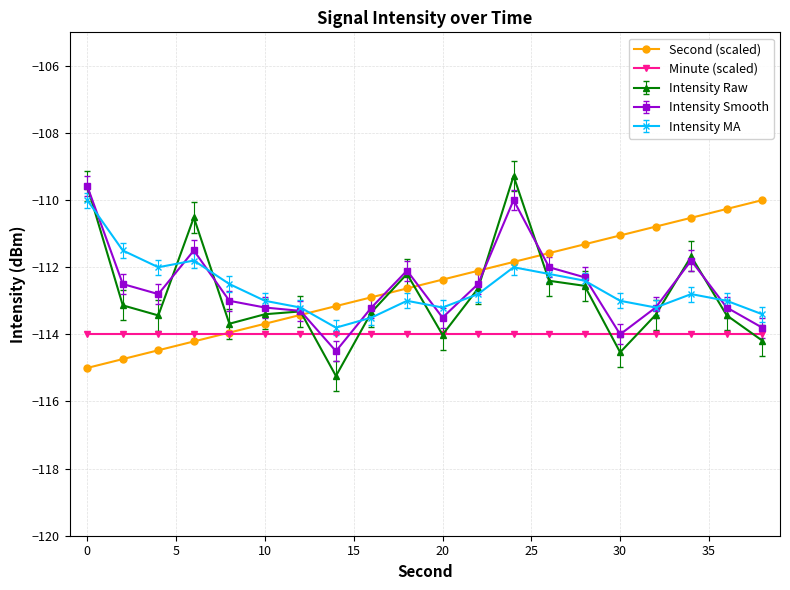

What is the value of the Minute (scaled) point at the 8th from the left?

-114.0